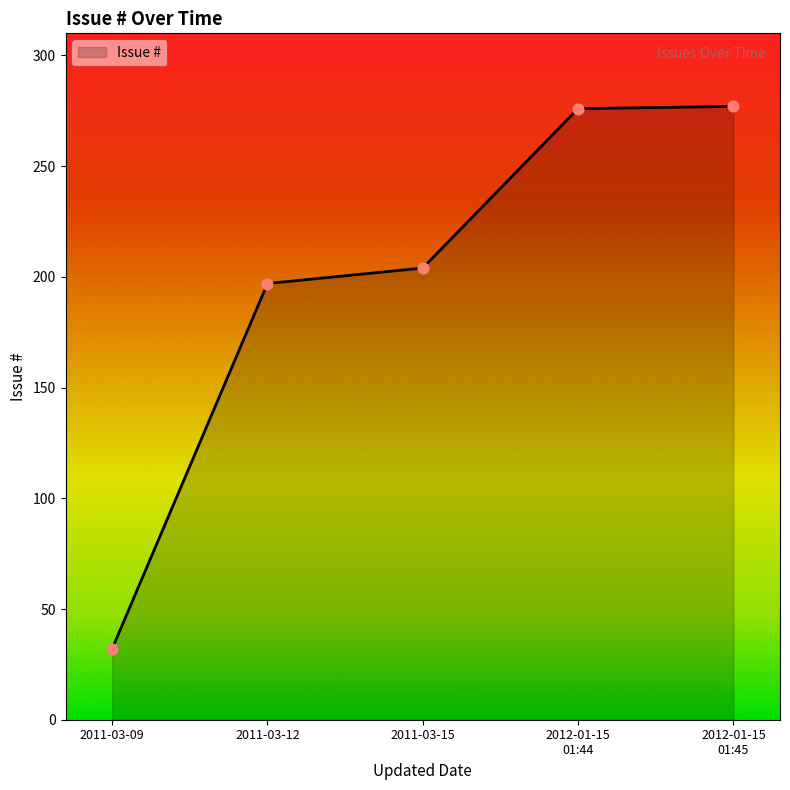

Between 2011-03-09 and 2011-03-12, which is larger?

2011-03-12